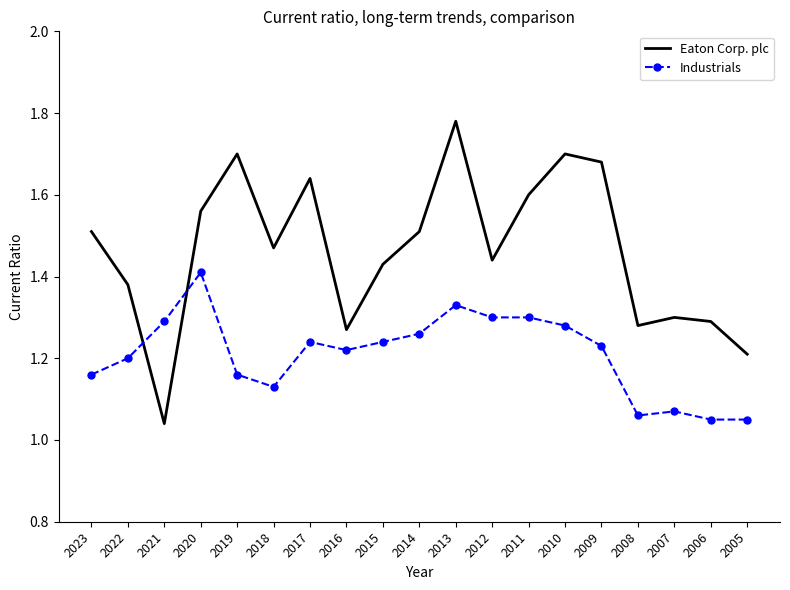

What is the total value across all series at 2007?

2.4